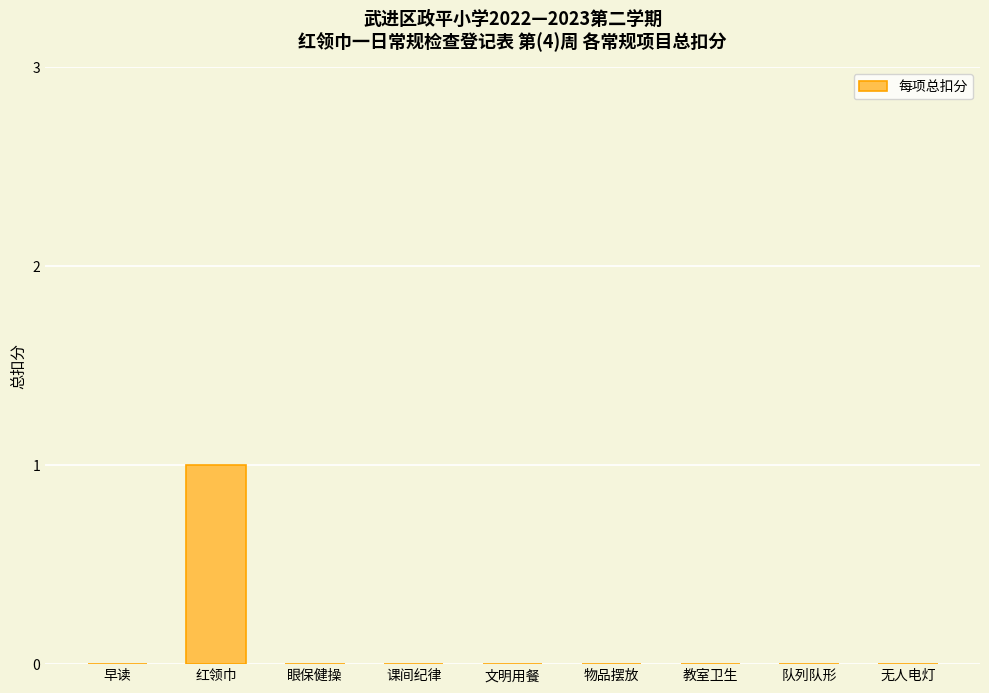

Reading left to right, transcribe all the data shown in this chart.

早读=0	红领巾=1	眼保健操=0	课间纪律=0	文明用餐=0	物品摆放=0	教室卫生=0	队列队形=0	无人电灯=0